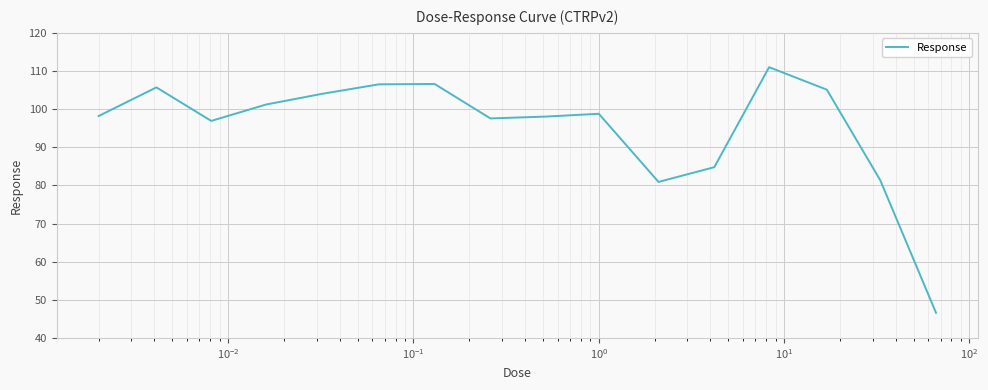

What is the difference between the maximum and minimum values?

64.4